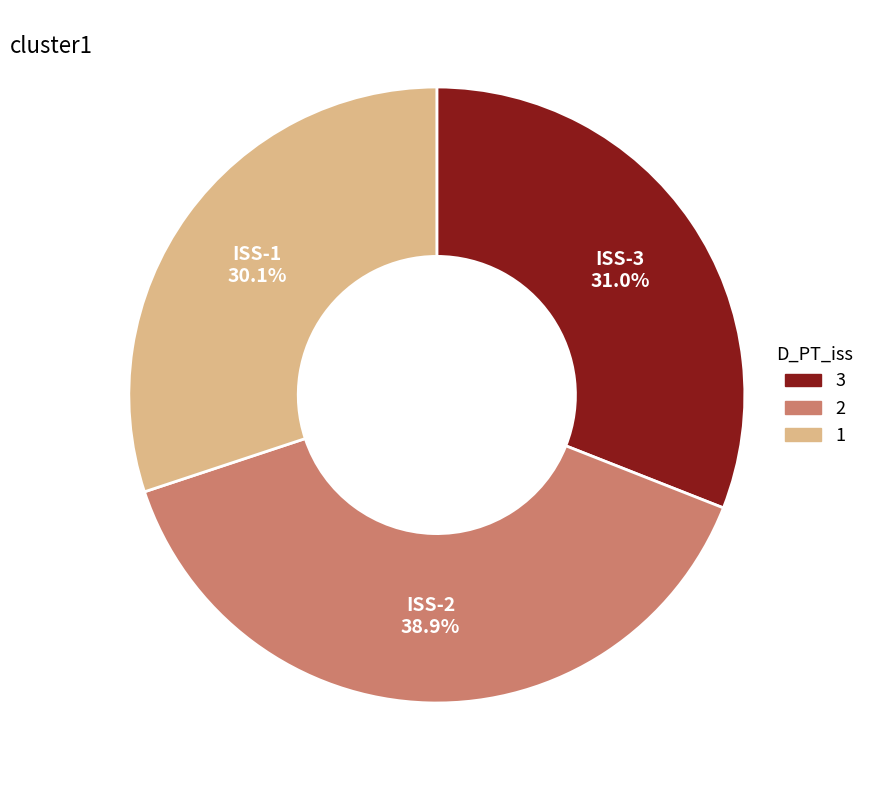

Is there any slice that represents more than half of the pie?

No